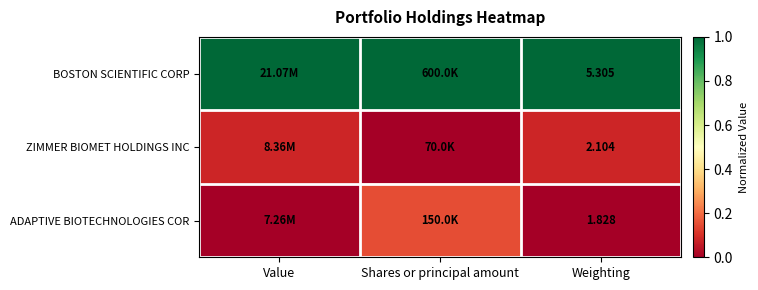

At Weighting, list the series in order from largest to smallest.

BOSTON SCIENTIFIC CORP, ZIMMER BIOMET HOLDINGS INC, ADAPTIVE BIOTECHNOLOGIES COR